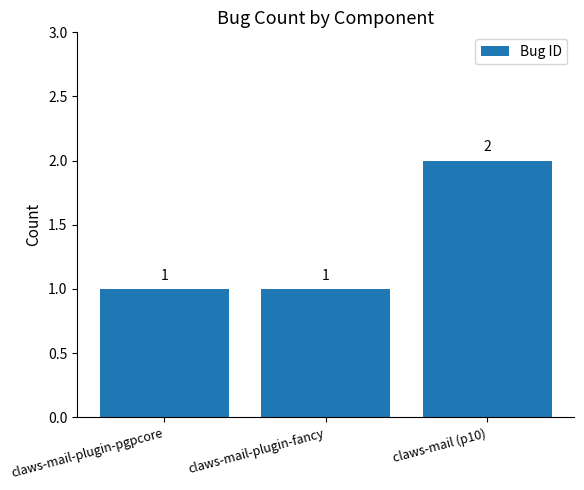

What is the label of the 2nd bar from the right?

claws-mail-plugin-fancy